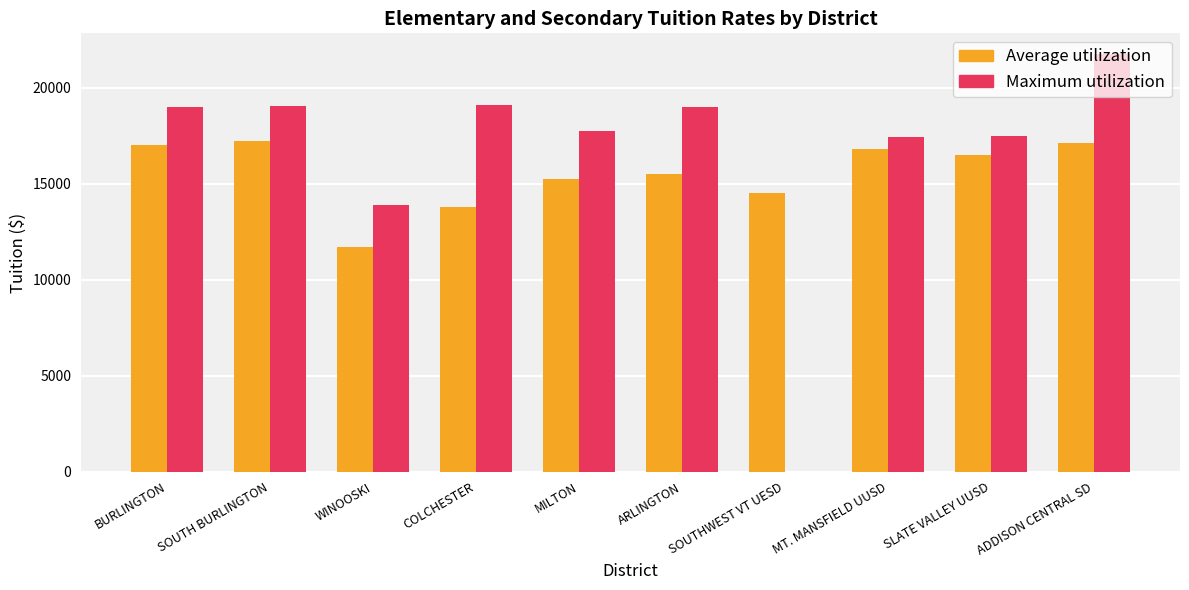

True or false: Maximum utilization has a value of 8358 at WINOOSKI.

False